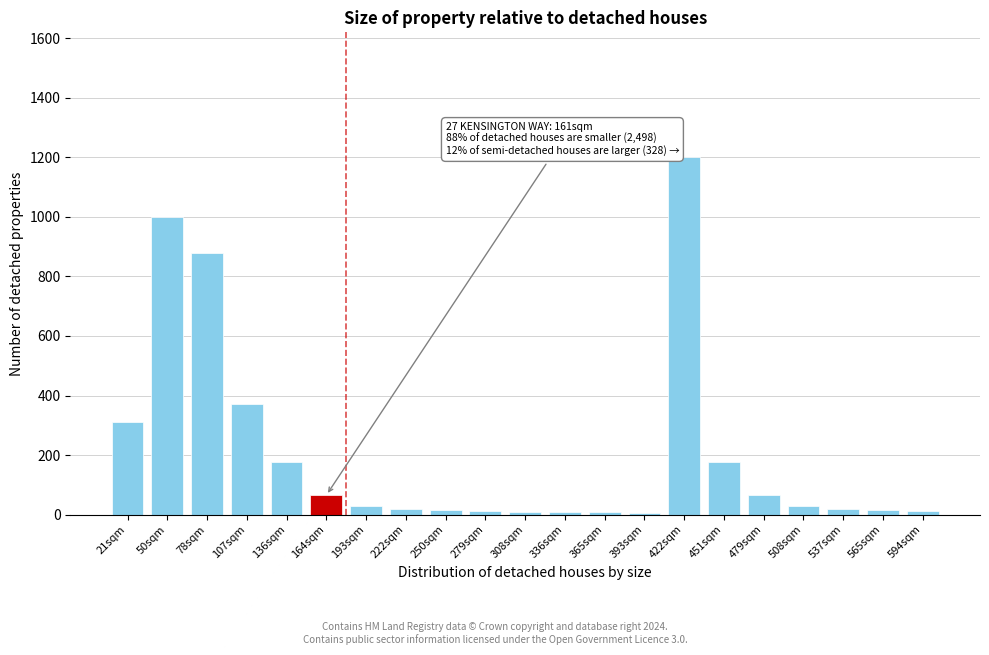

Where is the data nearest to the value 603?

107sqm